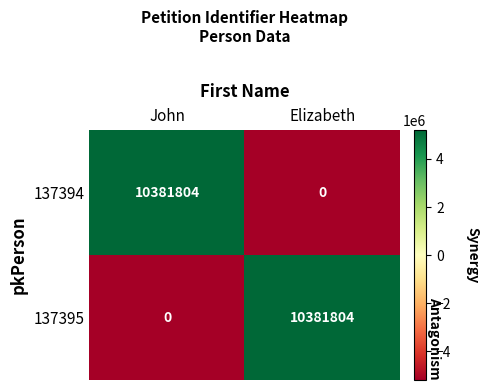

Is it true that 137395 equals -5357976 at John?

False